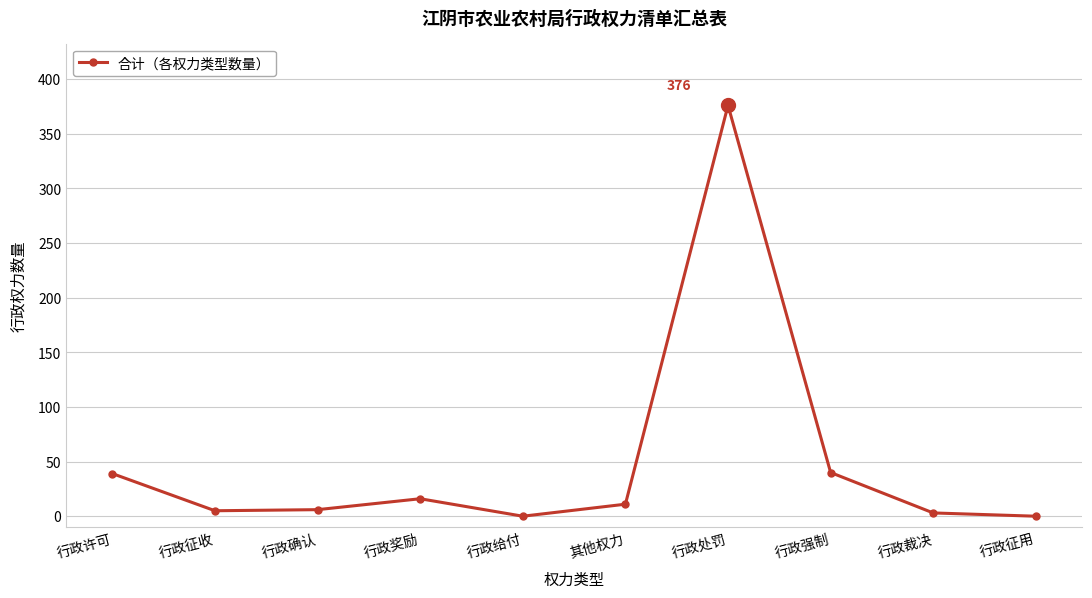

At which category does the data reach its first local peak?

行政奖励